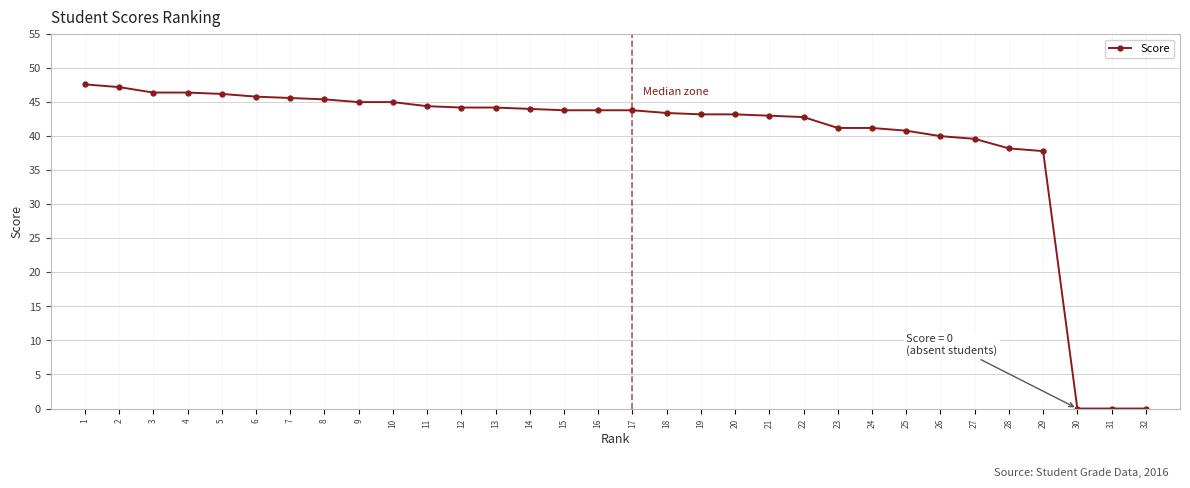

How many lines are shown in the chart?

1